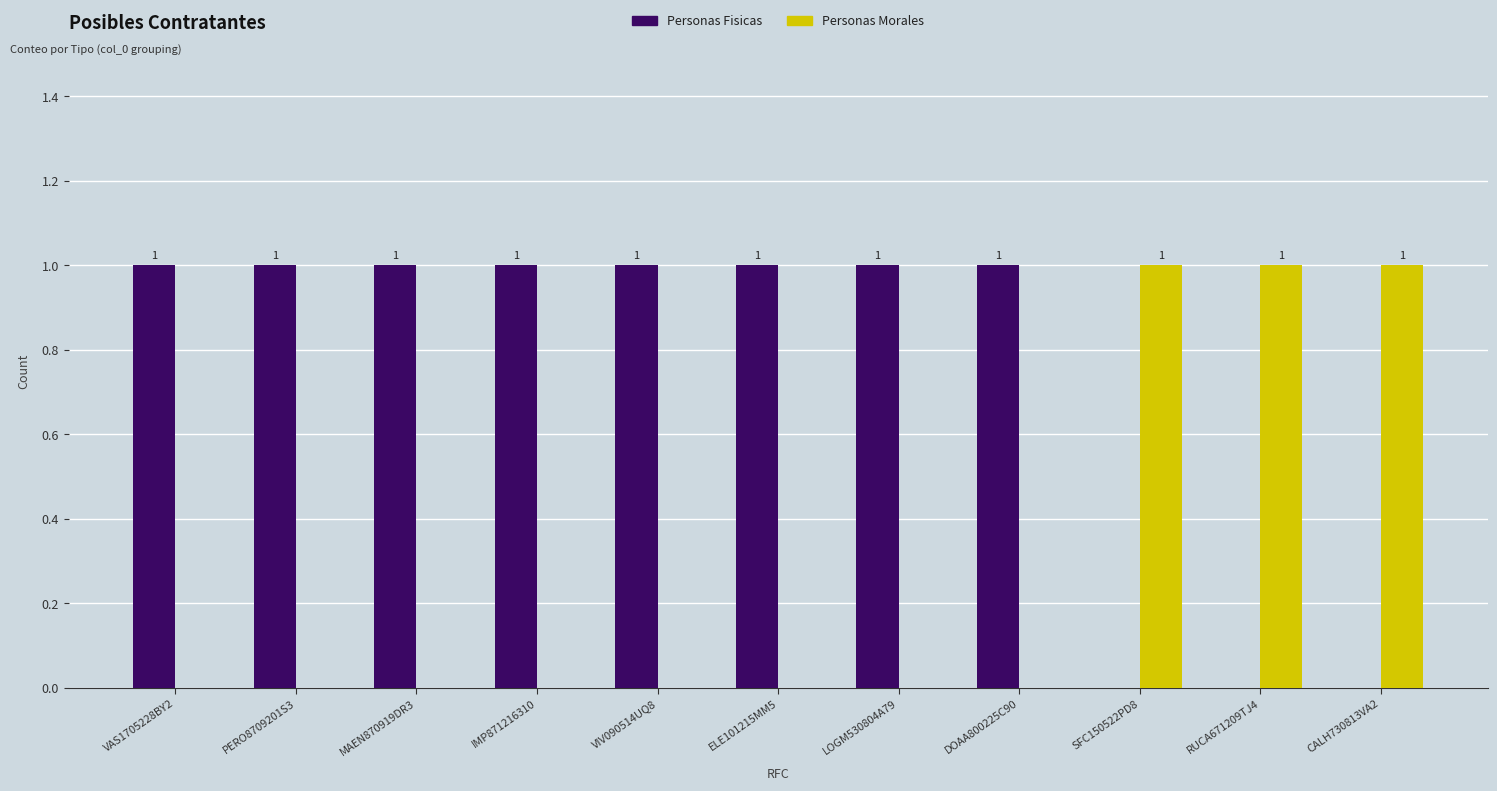

How many Personas Fisicas values are between 0 and 1?

11